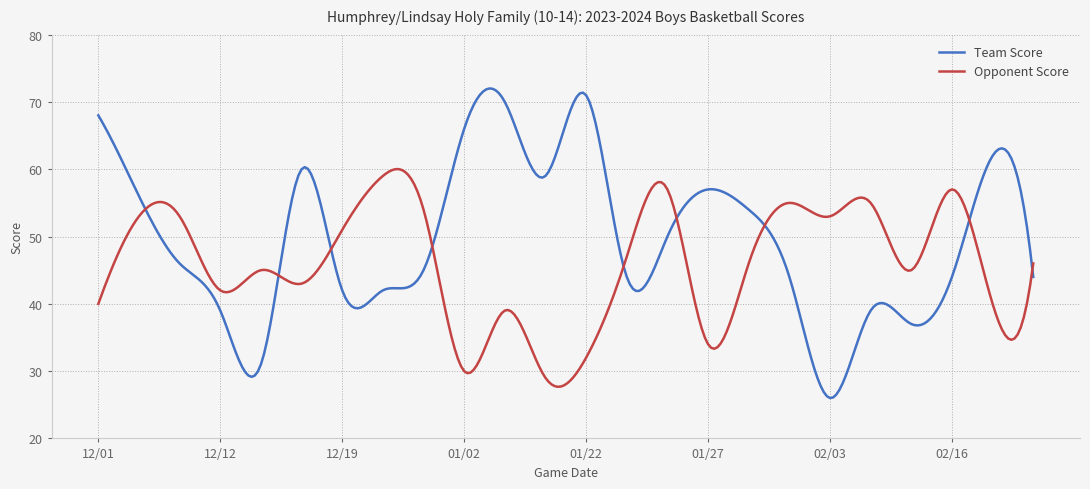

What is the lowest value of the Team Score series?

26.0